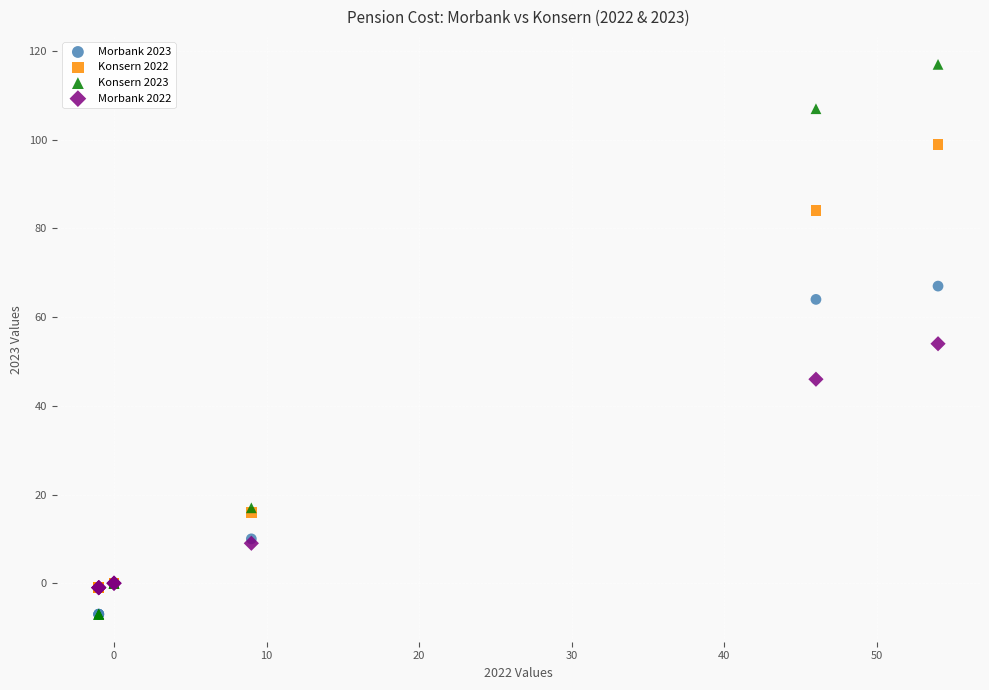

What are all the series names shown in the legend?

Morbank 2023, Konsern 2022, Konsern 2023, Morbank 2022